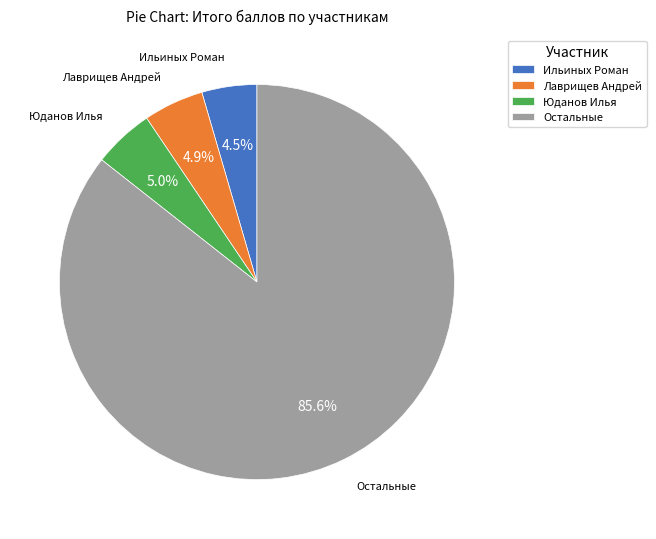

What percentage is NOT represented by Остальные?

14.4%